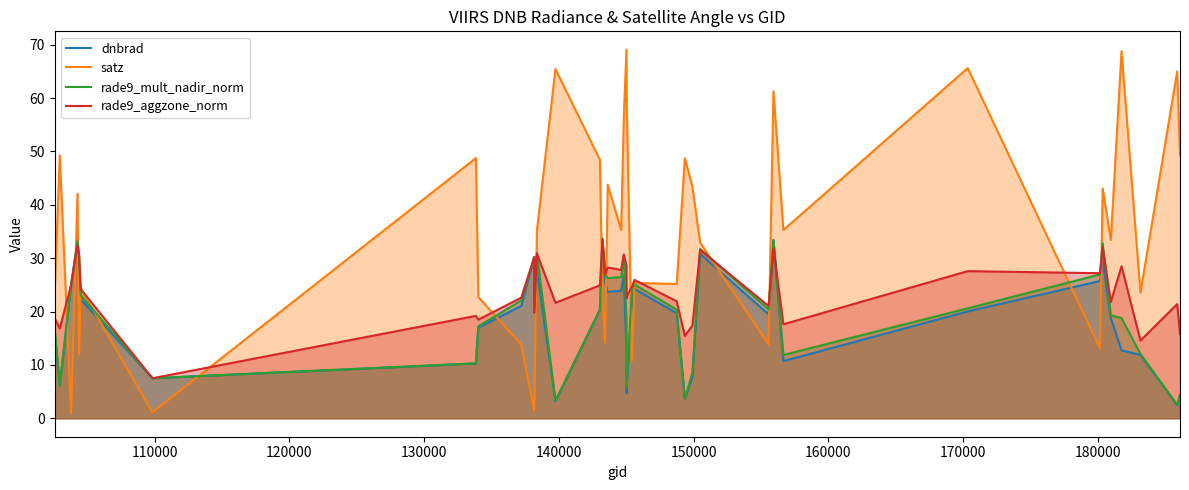

True or false: dnbrad has a value of 21.6 at 15.

False